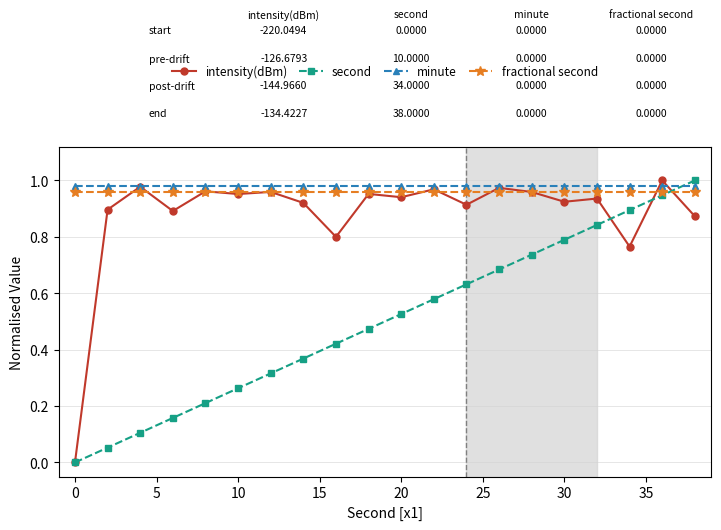

How many lines are shown in the chart?

4